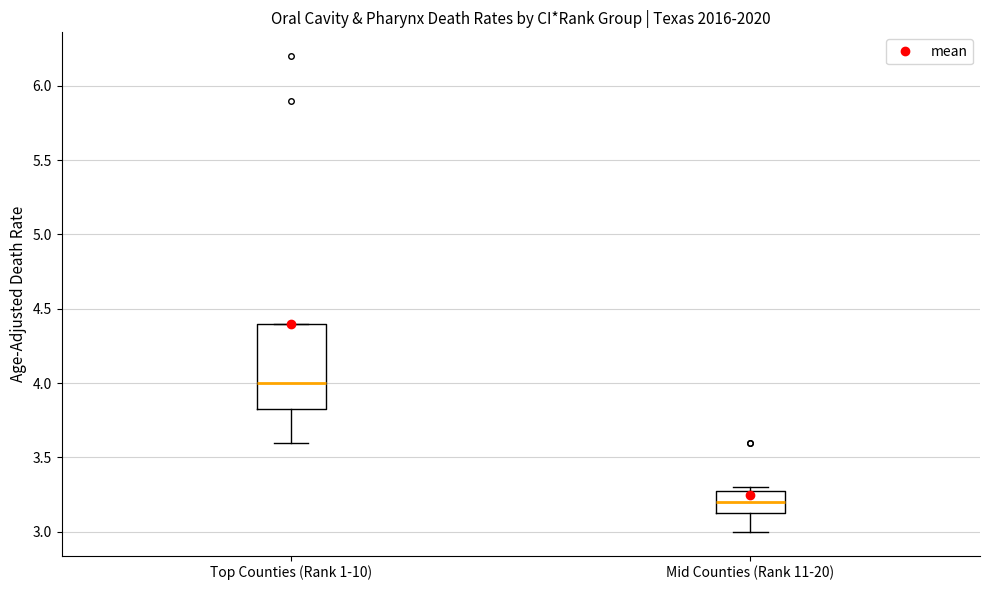

Which box has the highest median line?

Top Counties (Rank 1-10)